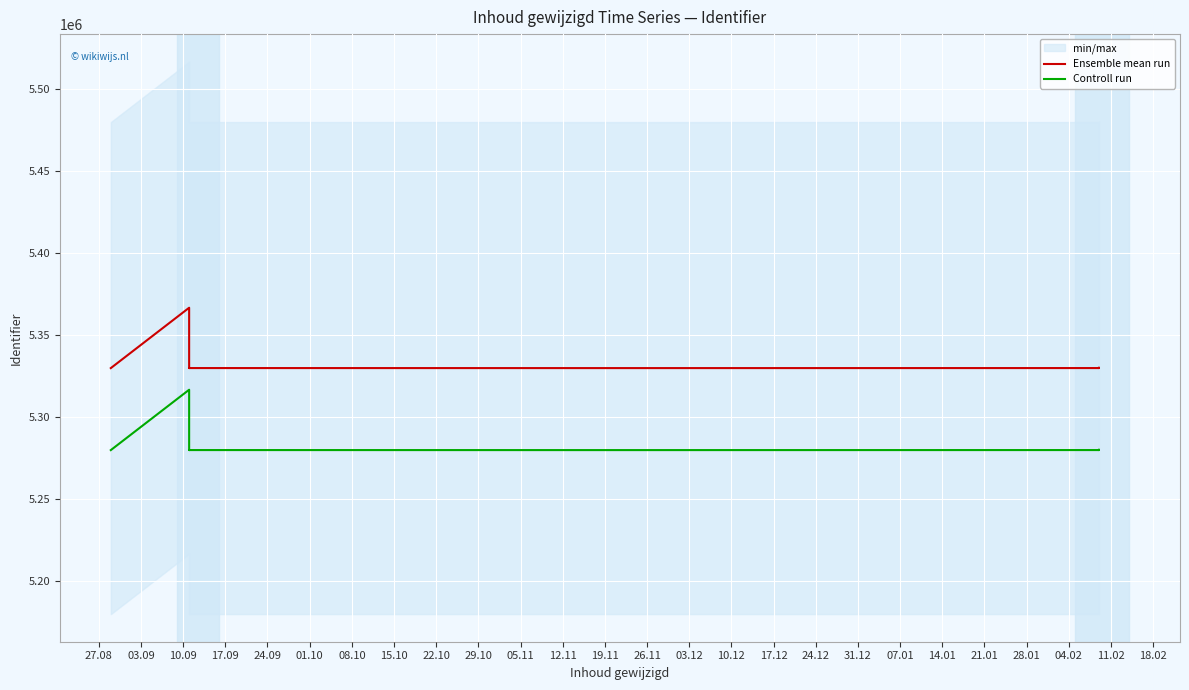

True or false: Controll run and Ensemble mean run intersect in this chart.

False